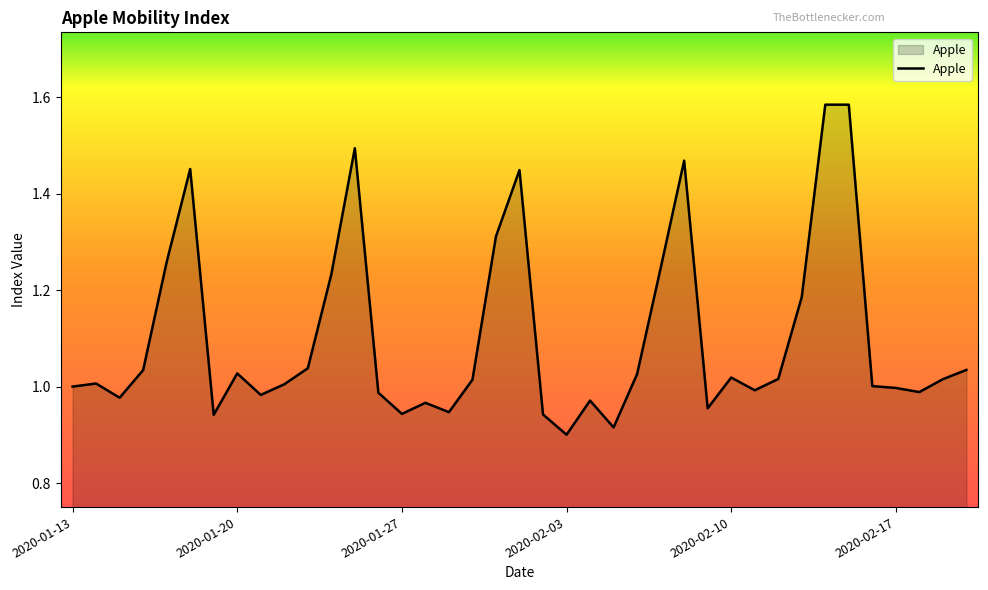

What is the difference between the maximum and second lowest values?

0.7